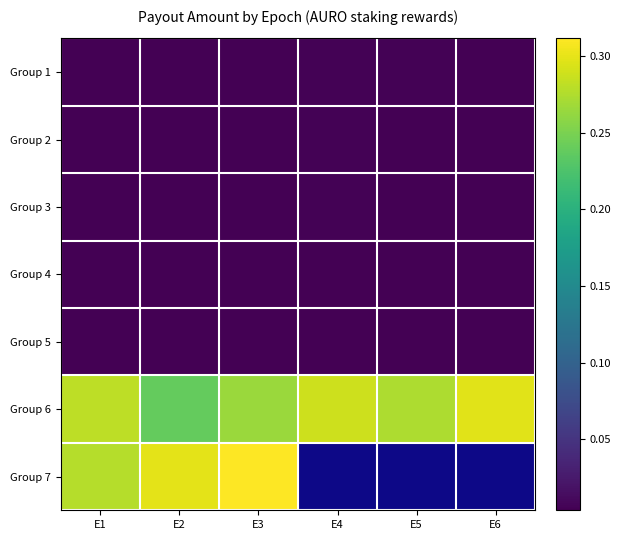

Which series has the largest total across all categories?

Group 6